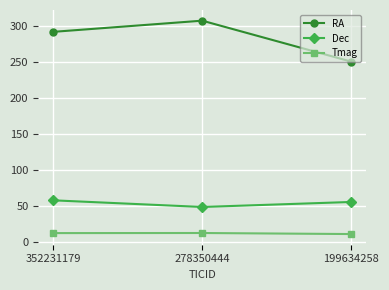

What is the approximate value of RA at 278350444?

307.5